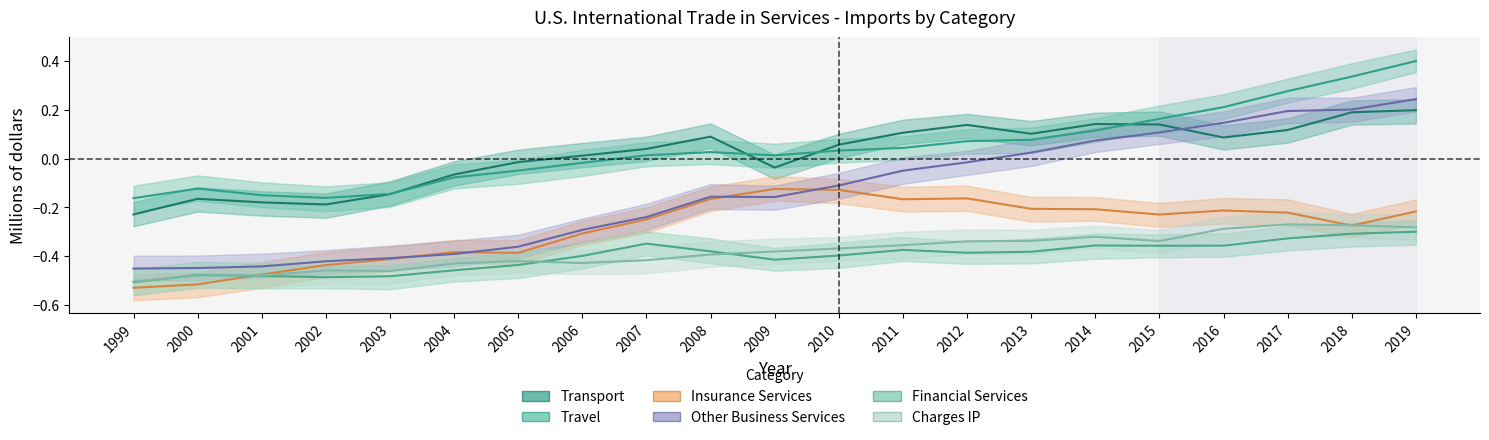

Is it true that Transport equals 0.1 at 2012?

True